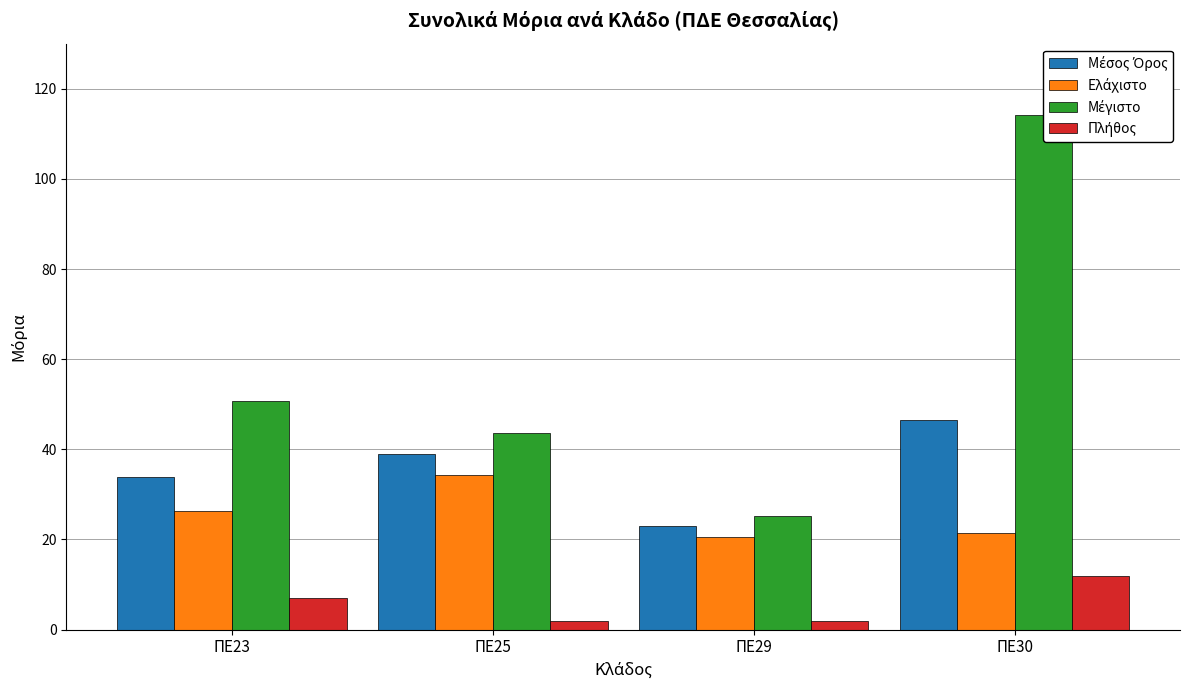

Which has a higher value, ΠΕ30 or ΠΕ25?

ΠΕ30